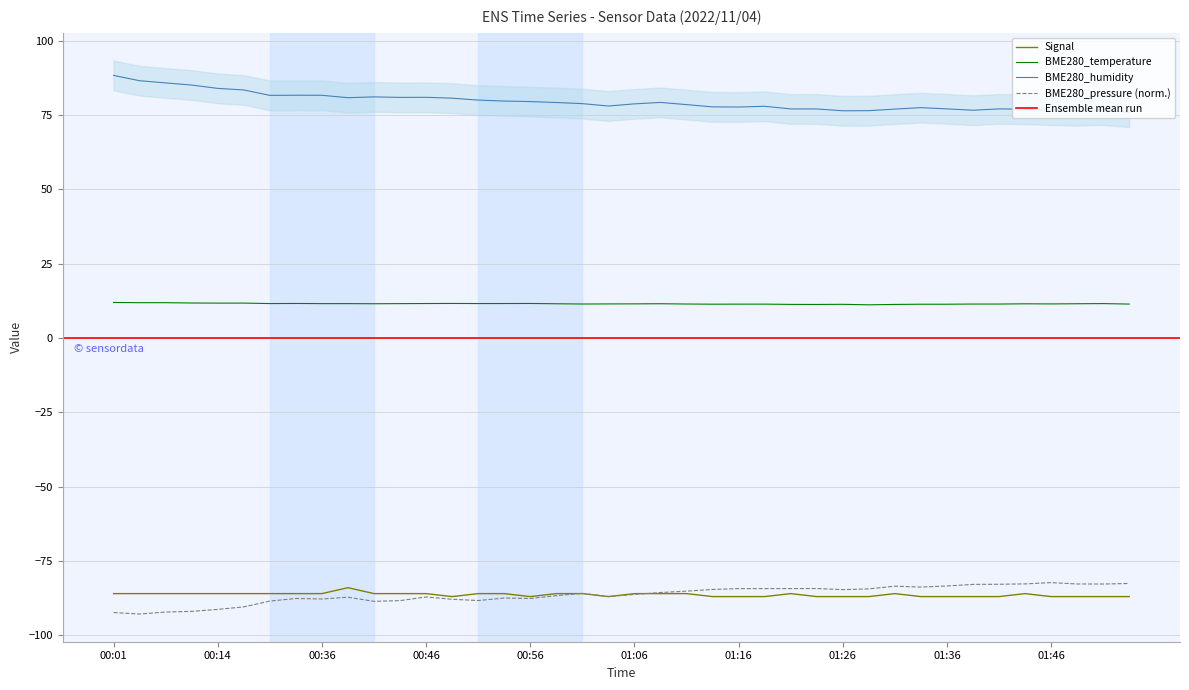

True or false: BME280_humidity and BME280_pressure intersect in this chart.

False